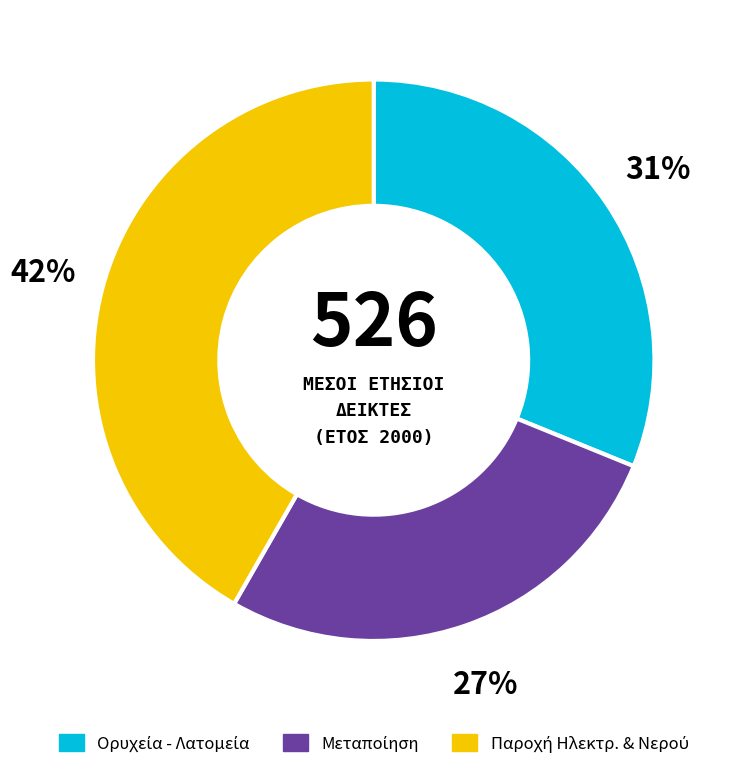

To the nearest percent, what is the difference between the largest and smallest slice percentages?

15%